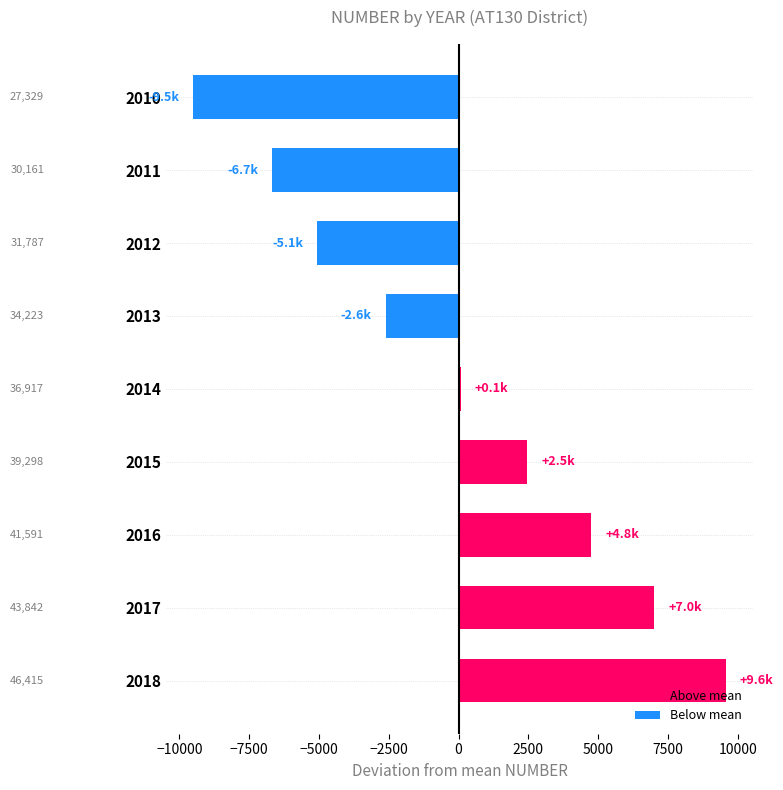

The value at 2016 is 4750.7. True or false?

True